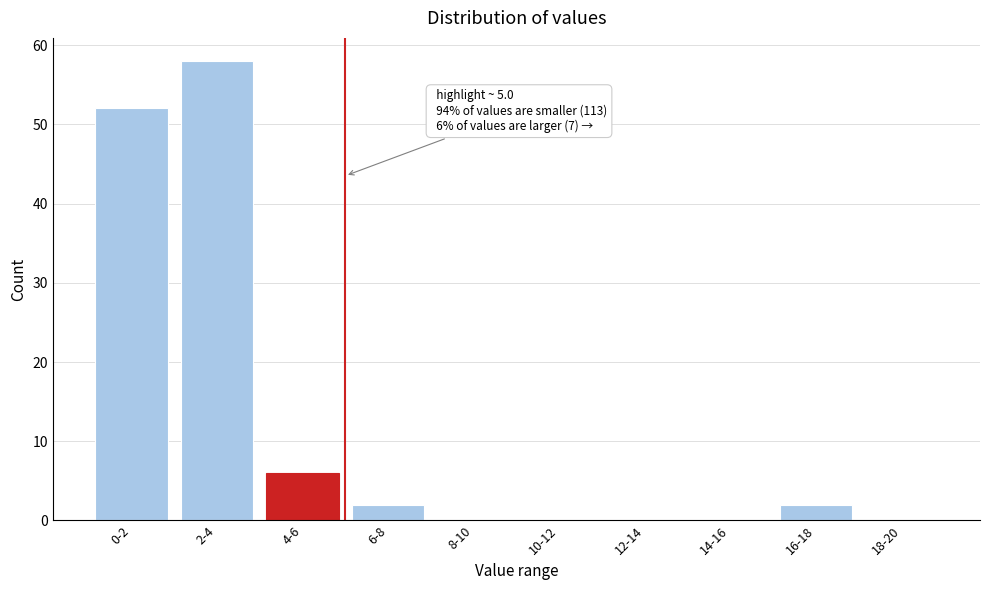

Reading right to left, transcribe all the data shown in this chart.

18-20=0	16-18=2	14-16=0	12-14=0	10-12=0	8-10=0	6-8=2	4-6=6	2-4=58	0-2=52